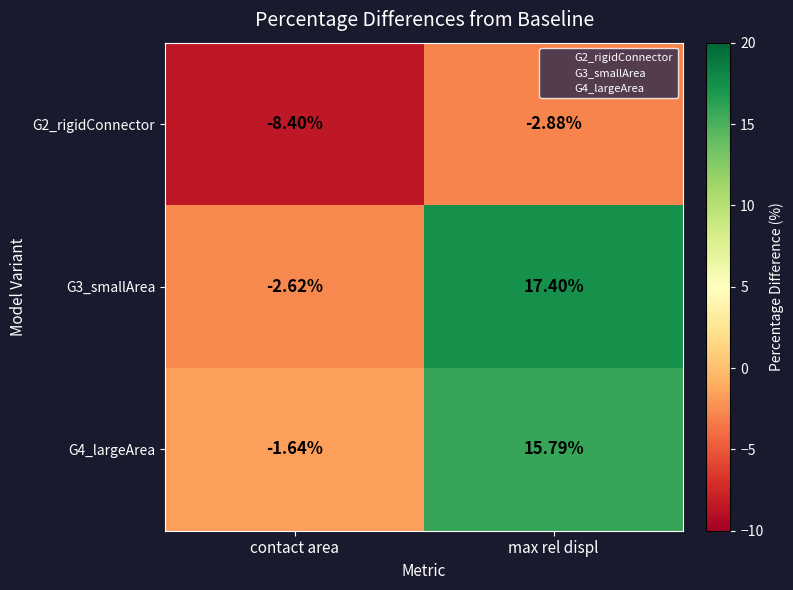

At which label is G3_smallArea closest to 7?

contact area